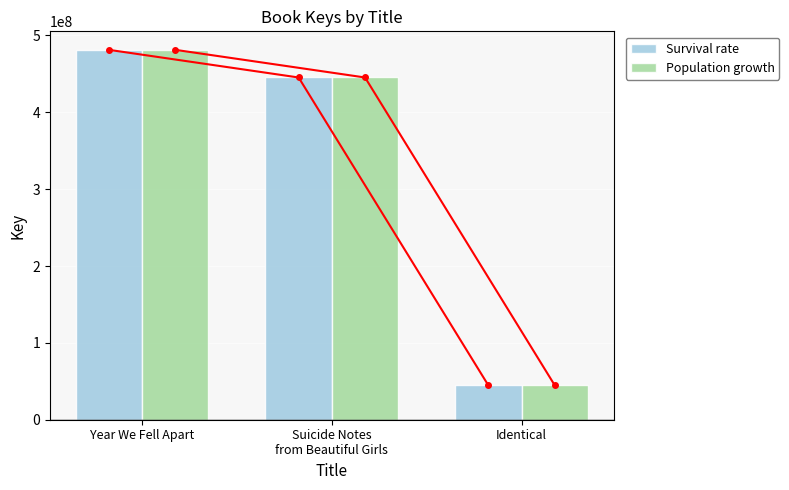

Reading left to right, list all the values displayed in this chart.

Survival rate: 481303129	445301467	44577221
Population growth: 481303129	445301467	44577221